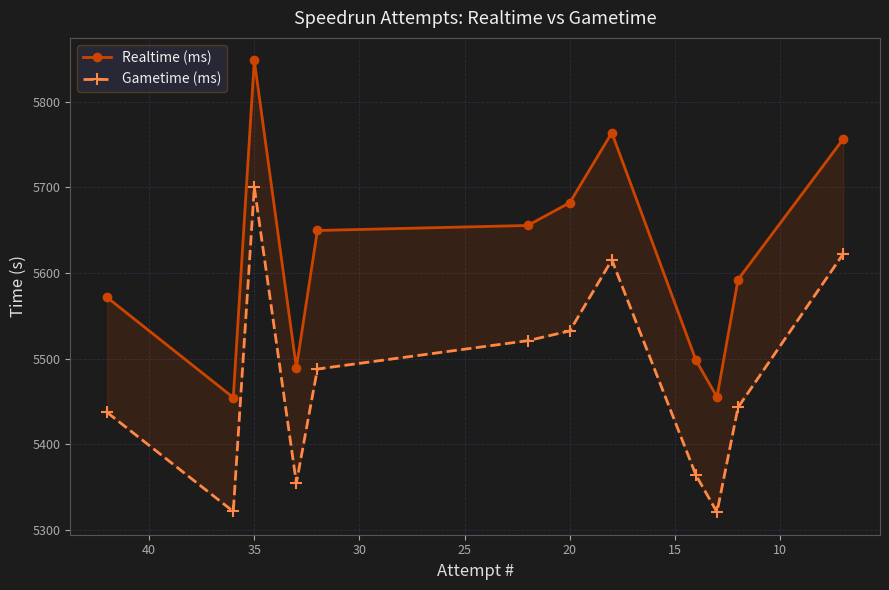

How many values in the Realtime (ms) series are below 5649?

6